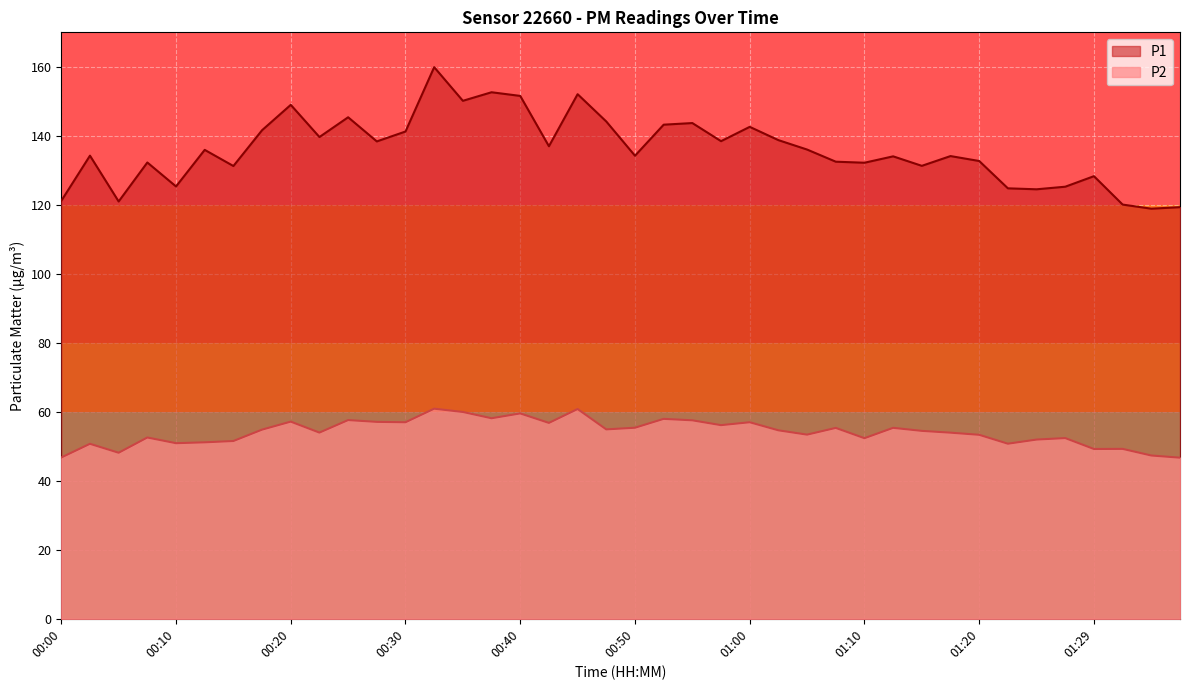

What is the difference between the maximum and second lowest values in the P2 series?

14.1